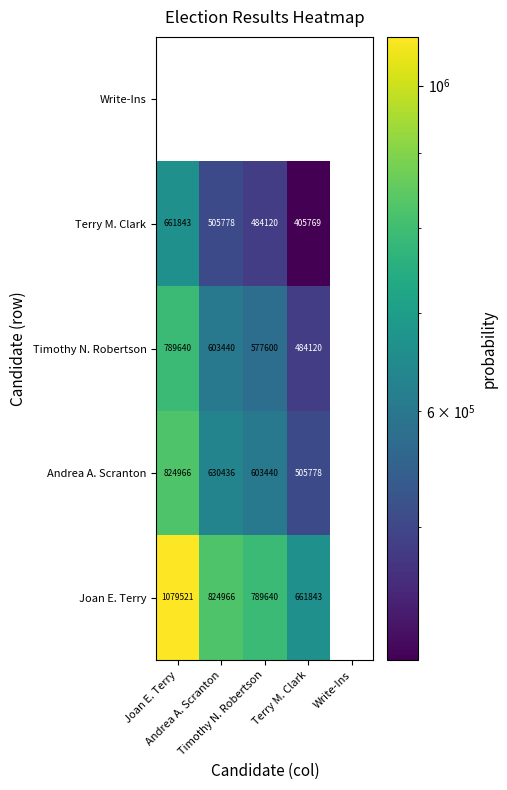

At how many categories does at least one series exceed 83669?

4